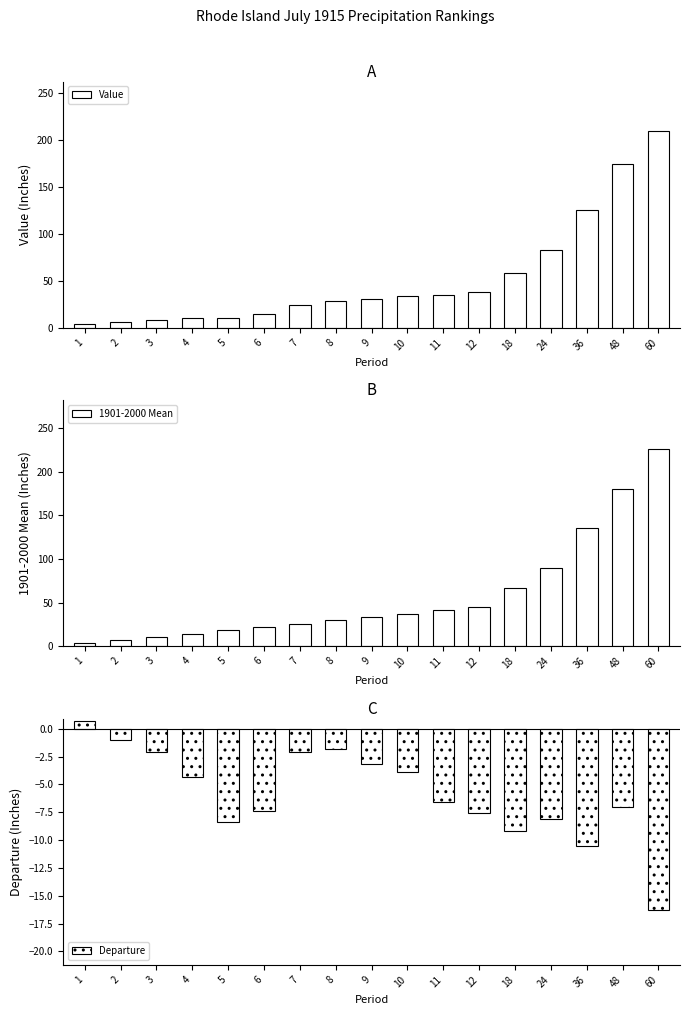

How many data points in Departure are above -6?

8